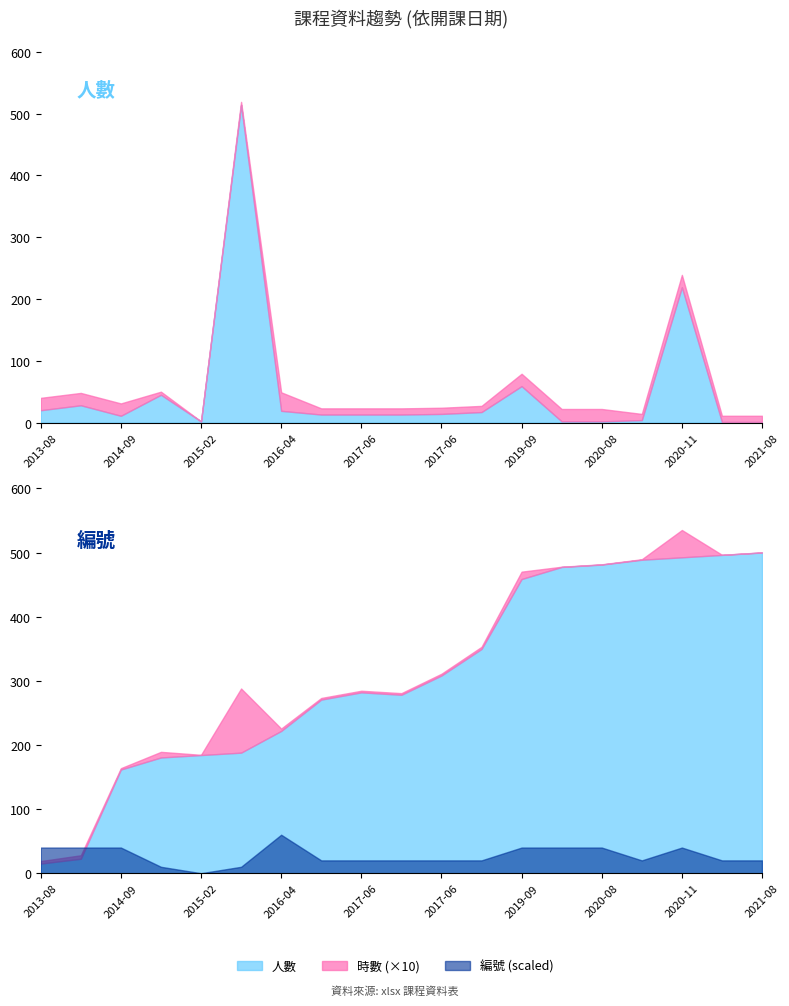

At which category is the sum across all series the highest?

2015-02-11